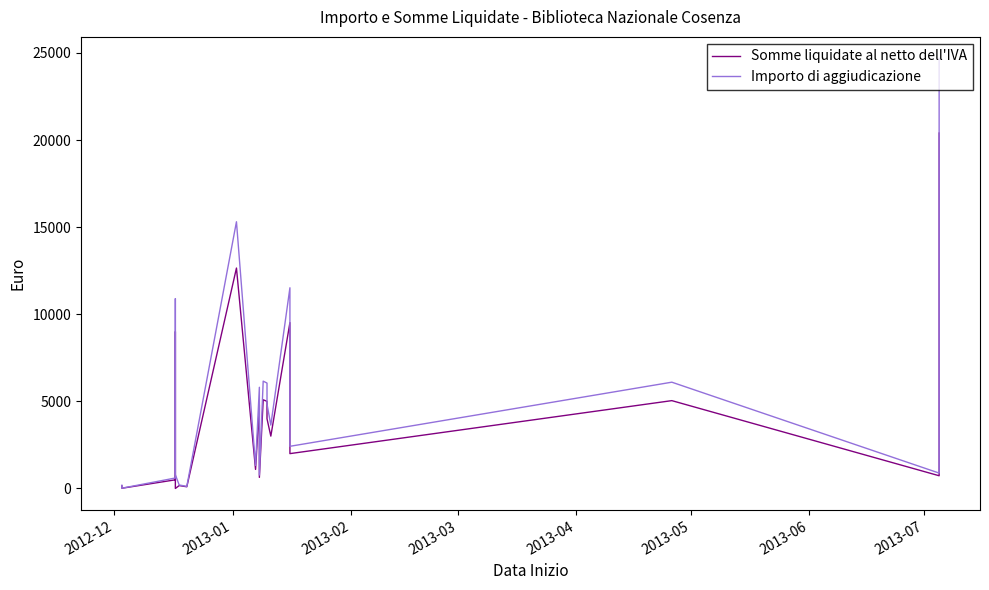

Which series has the widest spread of values?

Importo di aggiudicazione